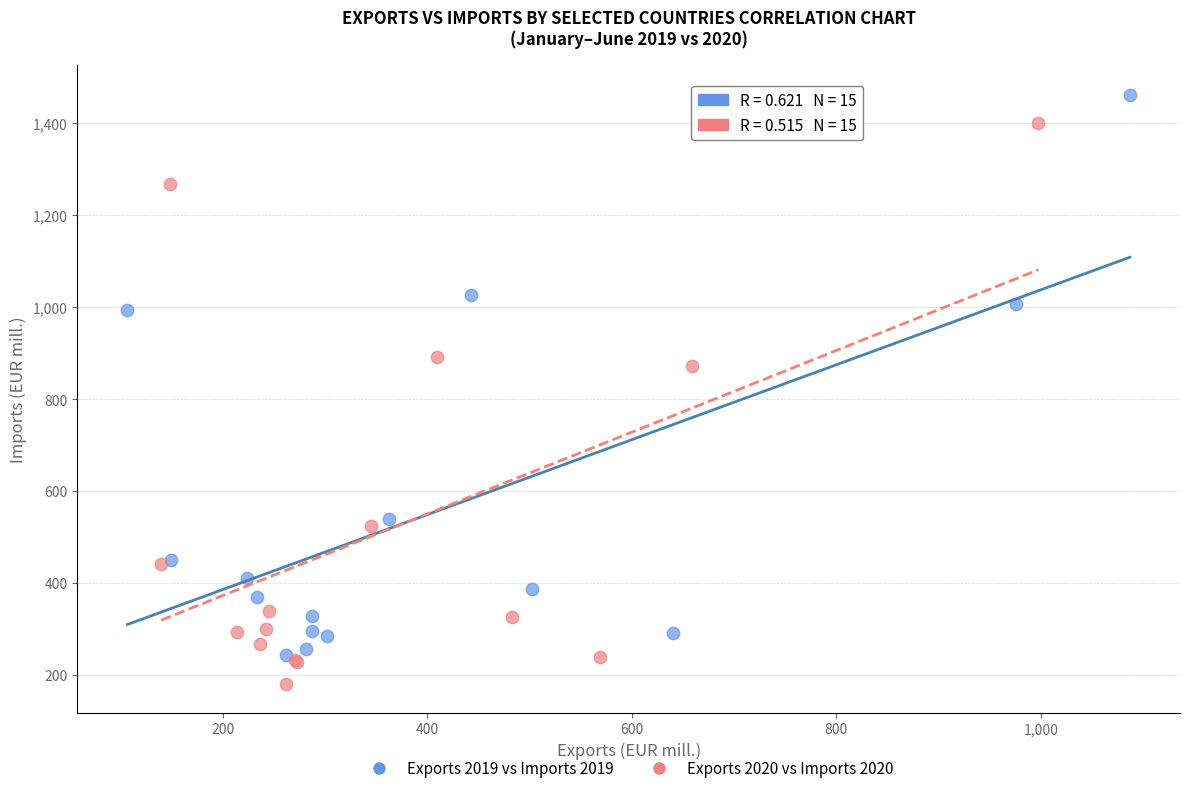

Which series reaches the minimum Y coordinate?

Exports 2020 vs Imports 2020